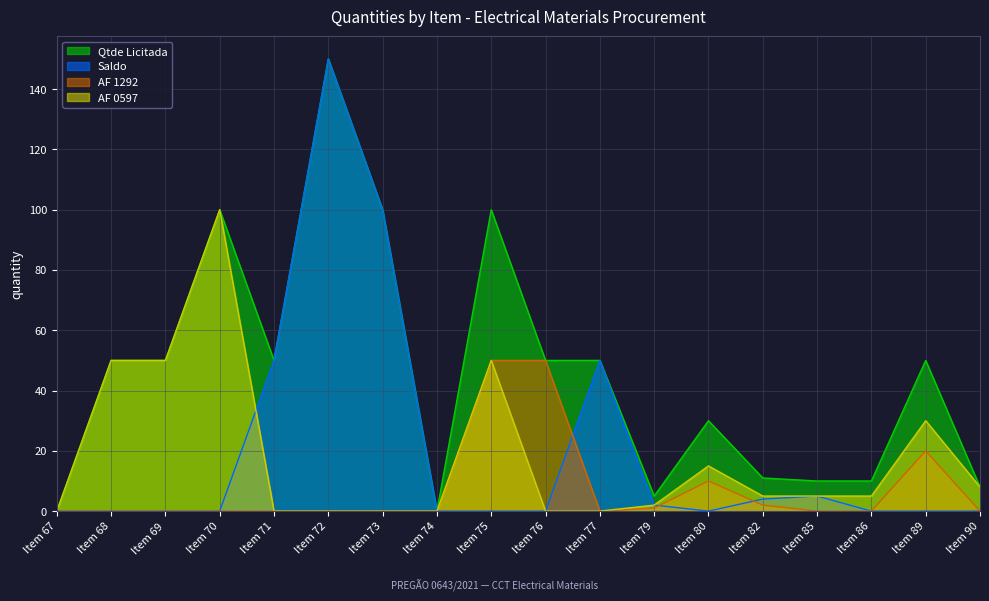

Reading left to right, transcribe all the data shown in this chart.

Qtde Licitada: 0	50	50	100	50	150	100	0	100	50	50	5	30	11	10	10	50	8
Saldo: 0	0	0	0	50	150	100	0	0	0	50	2	0	4	5	0	0	0
AF 1292: 0	0	0	0	0	0	0	0	50	50	0	1	10	2	0	0	20	0
AF 0597: 0	50	50	100	0	0	0	0	50	0	0	2	15	5	5	5	30	8